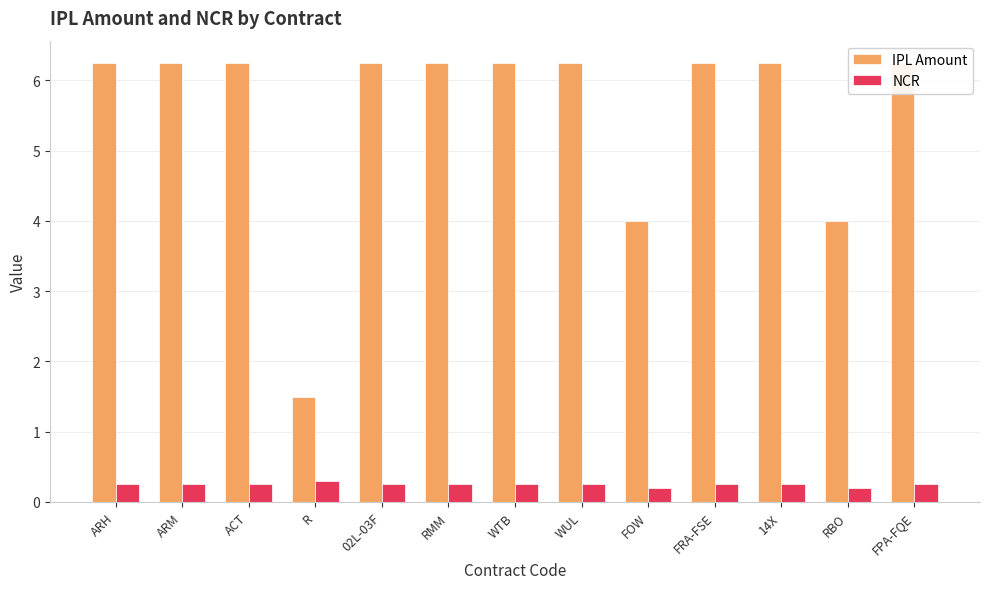

Is it true that NCR equals 0.2 at RMM?

True